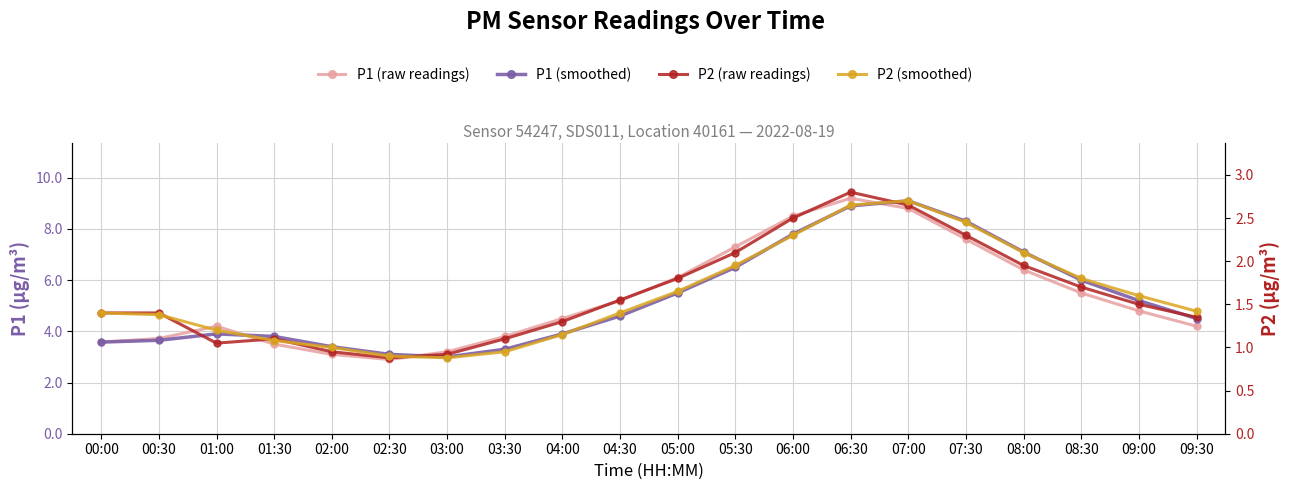

At 07:00, list the series in order from largest to smallest.

P1 (smoothed), P1 (raw readings), P2 (smoothed), P2 (raw readings)